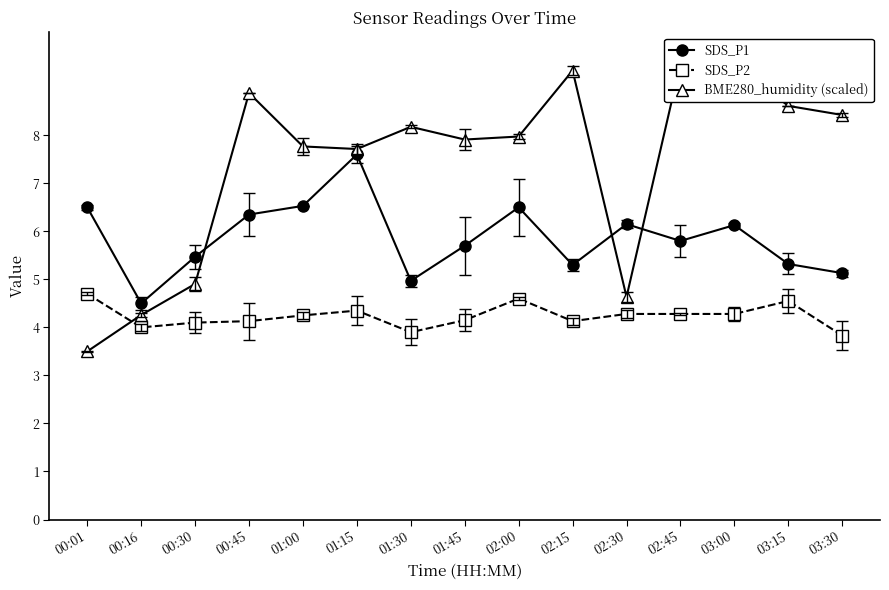

Which label corresponds to the smallest value in the chart?

00:01